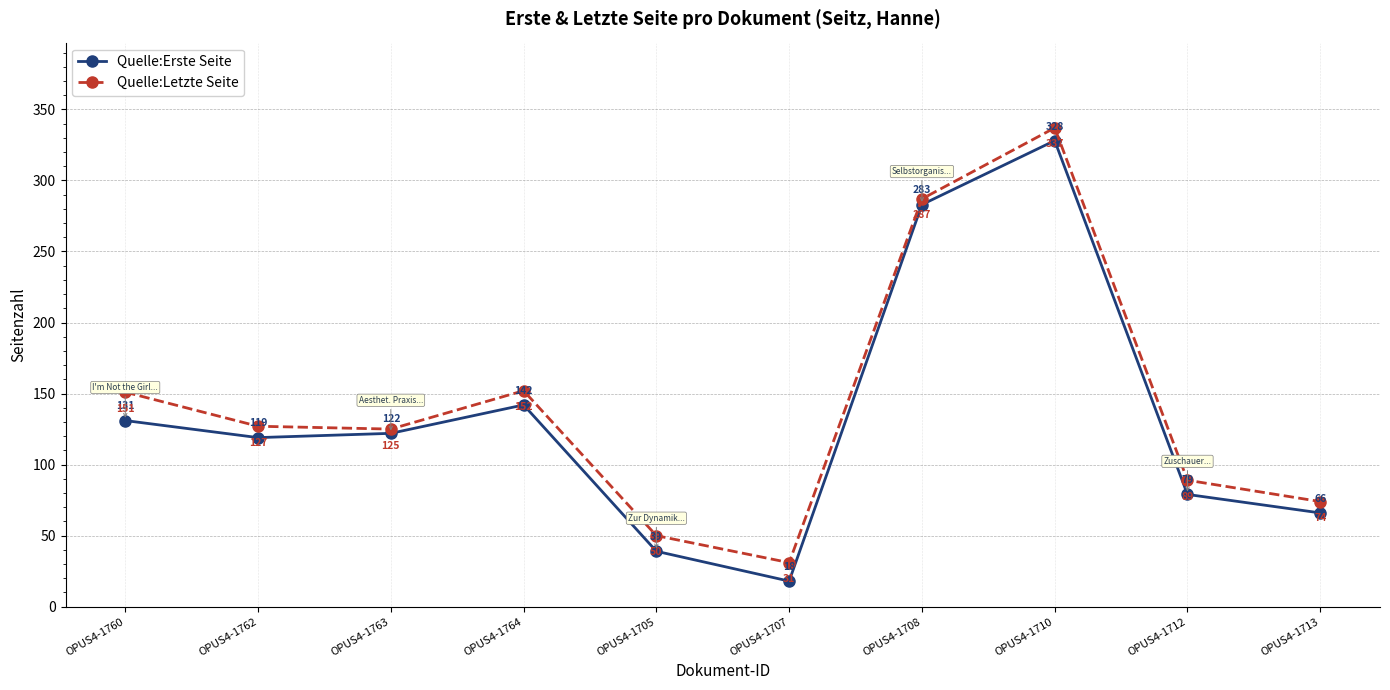

Which category has the highest value across all series?

OPUS4-1710